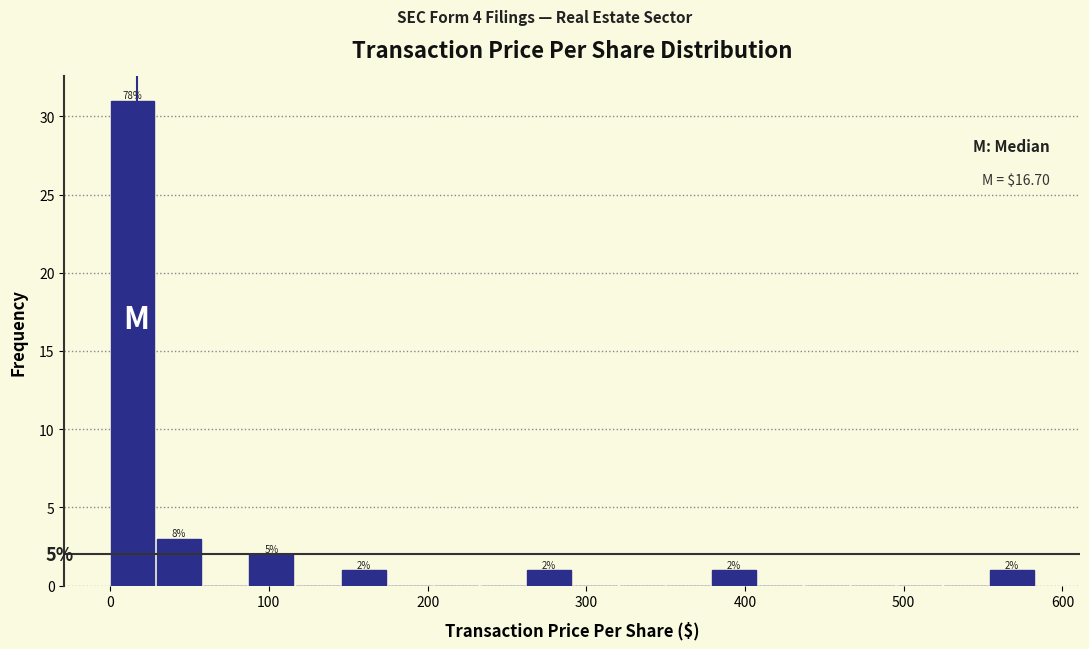

Read against the x-axis, roughly where is the centre of the tallest bar?

10